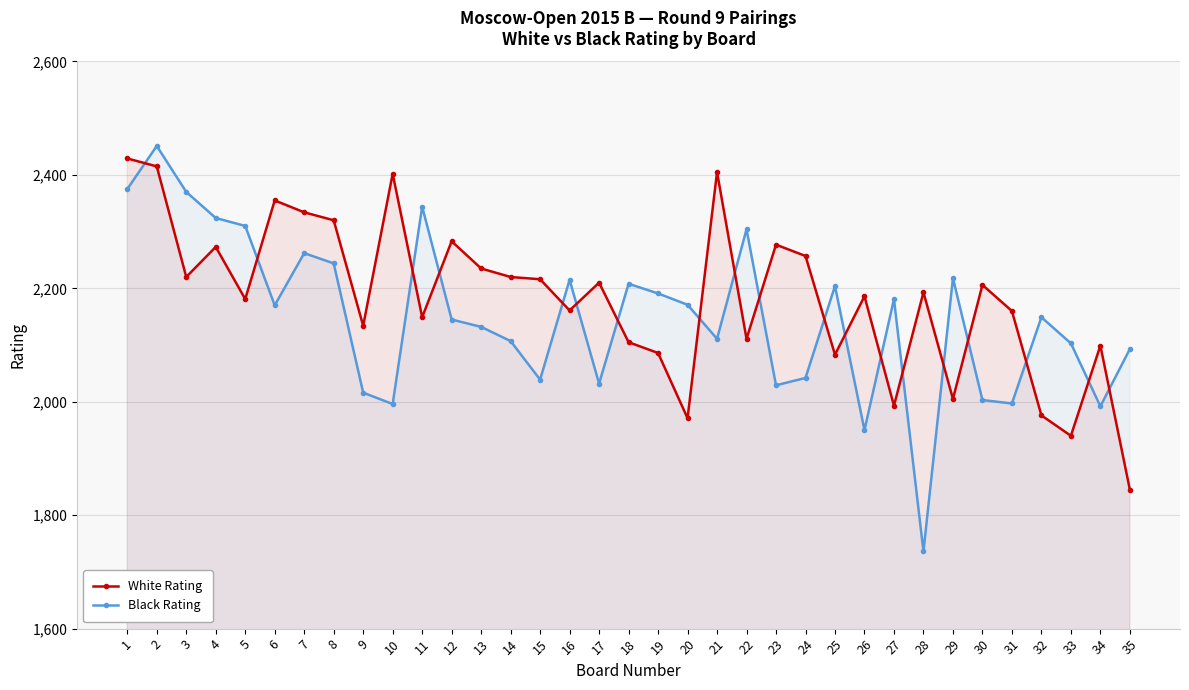

How many lines are shown in the chart?

2